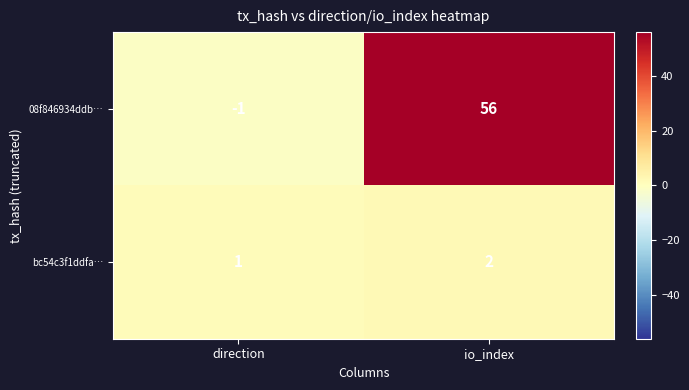

Reading left to right, transcribe all the data shown in this chart.

08f846934ddb…: direction=-1	io_index=56
bc54c3f1ddfa…: direction=1	io_index=2